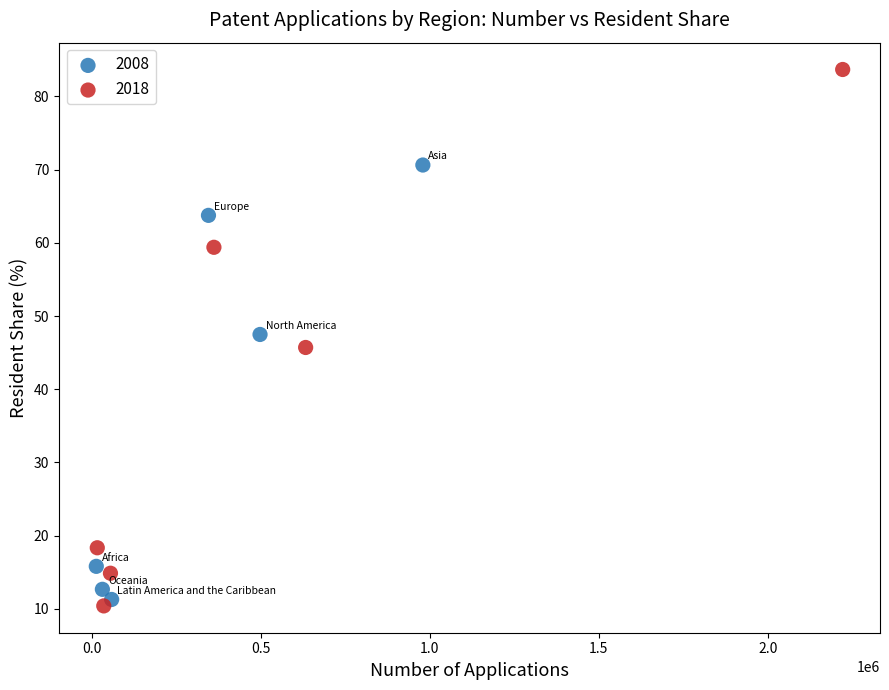

Which series reaches the maximum Y coordinate?

2018